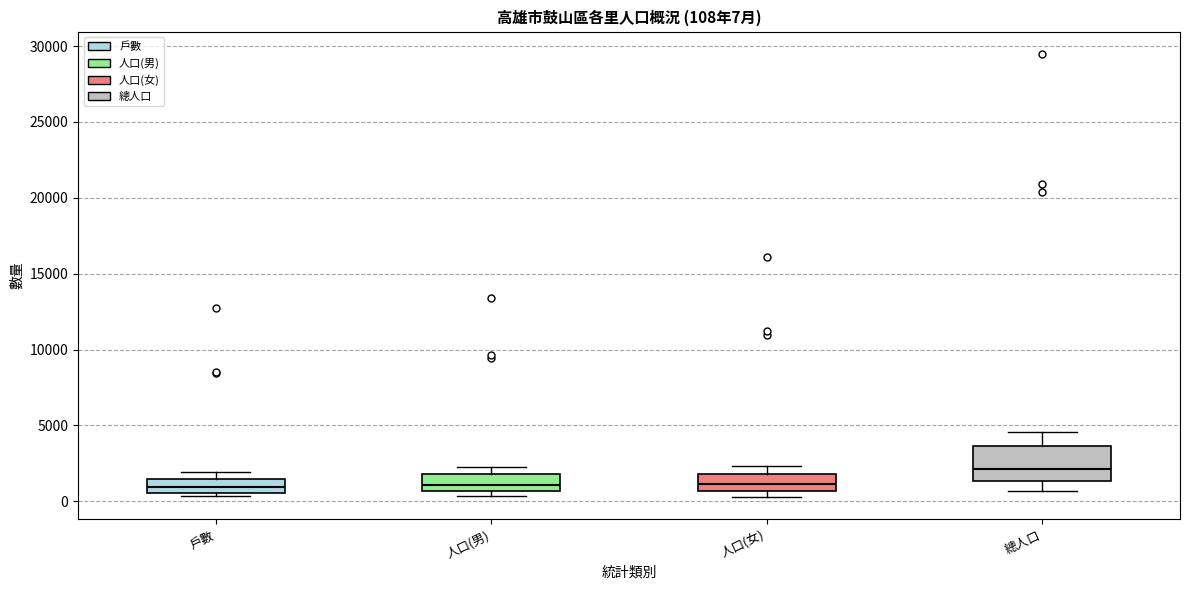

Which box has the highest median line?

總人口